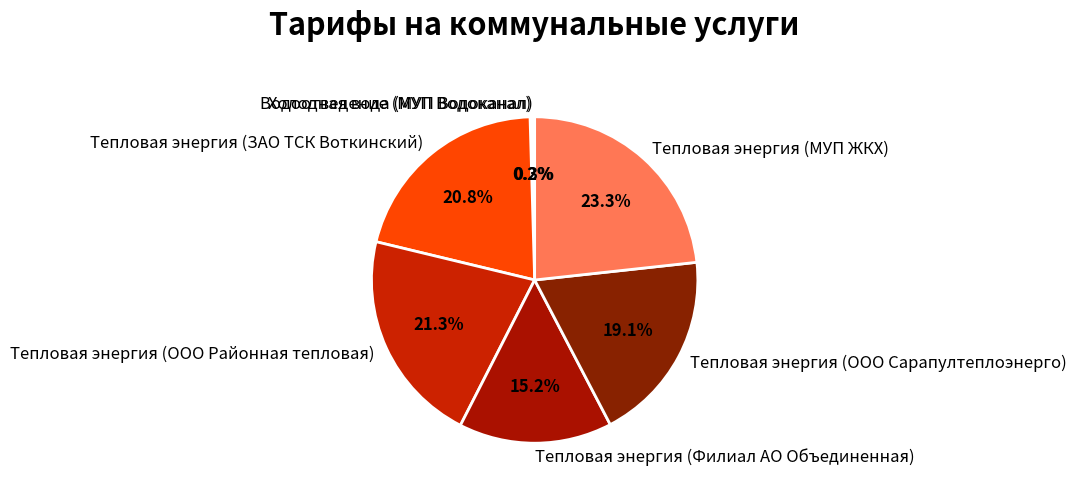

Is it true that Тепловая энергия (ООО Сарапултеплоэнерго) is 9% of the pie?

False